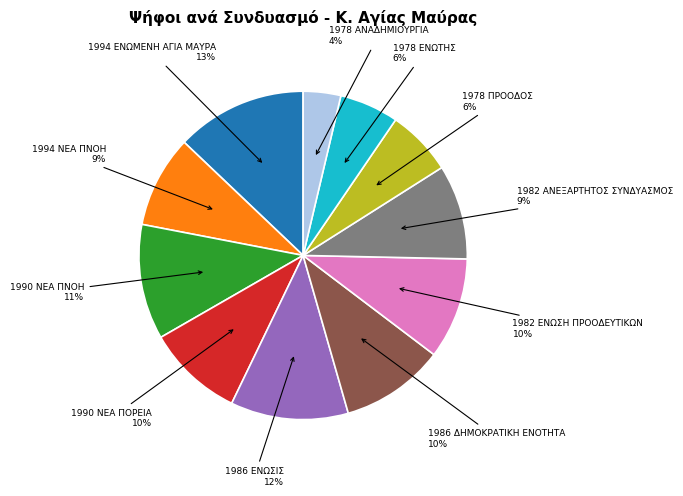

What percentage is the 1982 ΑΝΕΞΑΡΤΗΤΟΣ ΣΥΝΔΥΑΣΜΟΣ slice, to the nearest percent?

9%